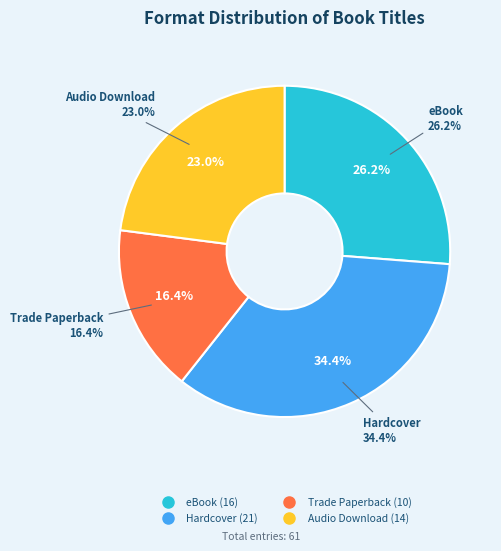

Which category has the smallest portion of the pie?

Trade Paperback